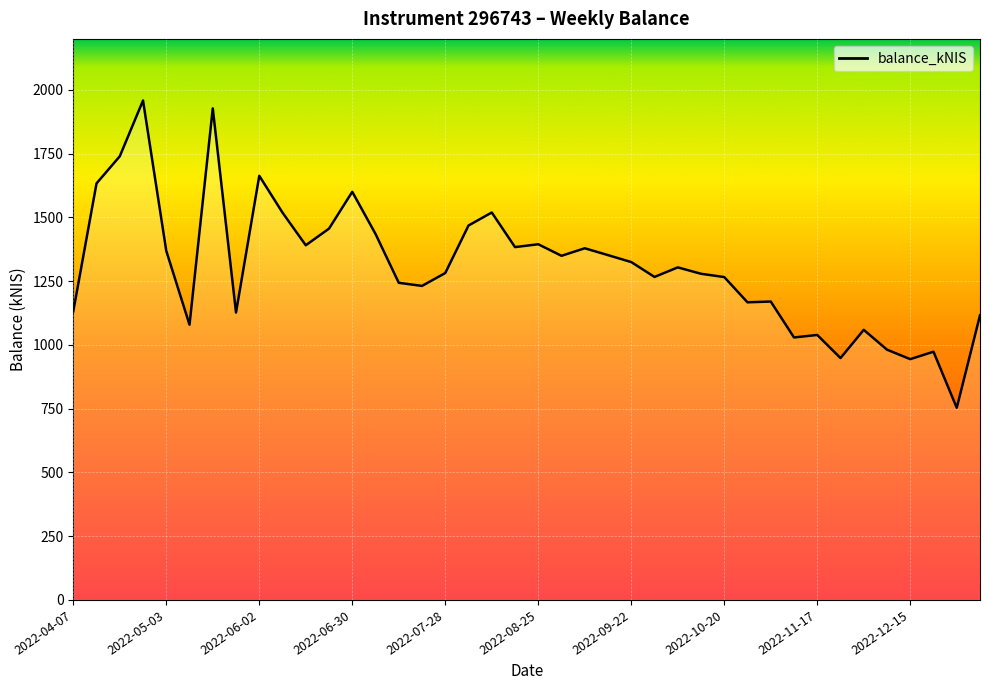

At which label is the value closest to 1355?

23